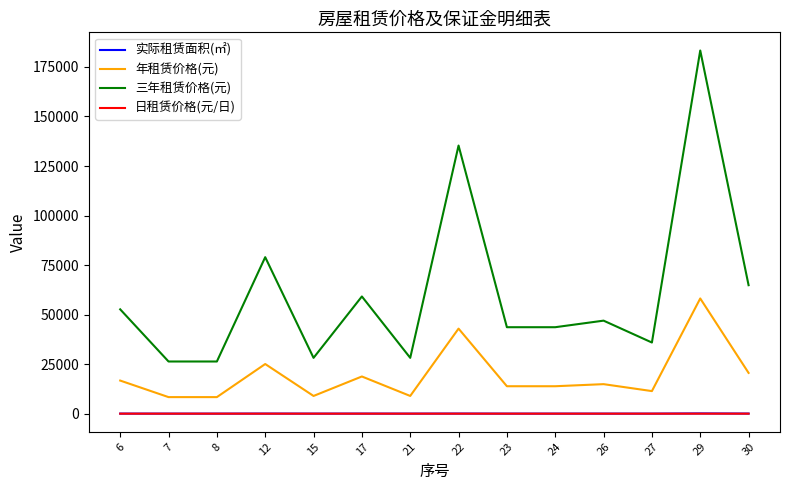

Which series changed the most between 12 and 21?

三年租赁价格(元)